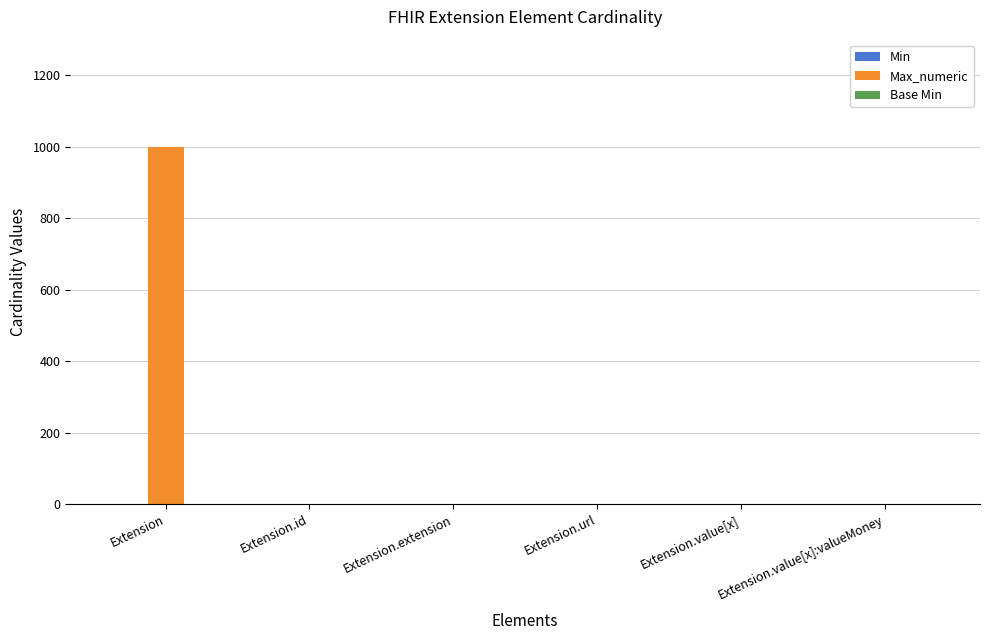

How many groups of bars are there?

6